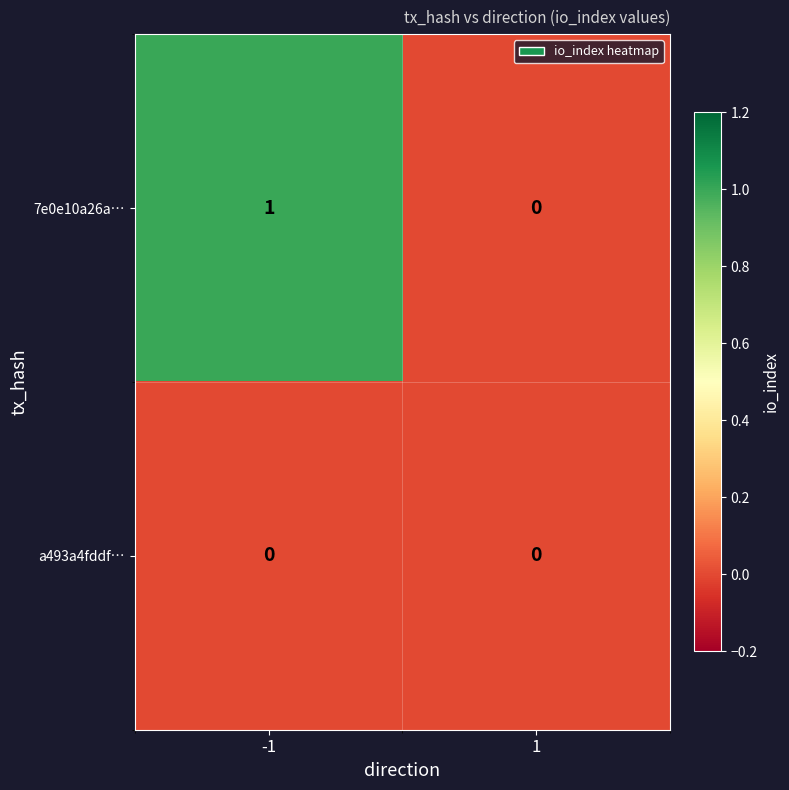

Rank the series by their average value, from highest to lowest.

7e0e10a26a…, a493a4fddf…